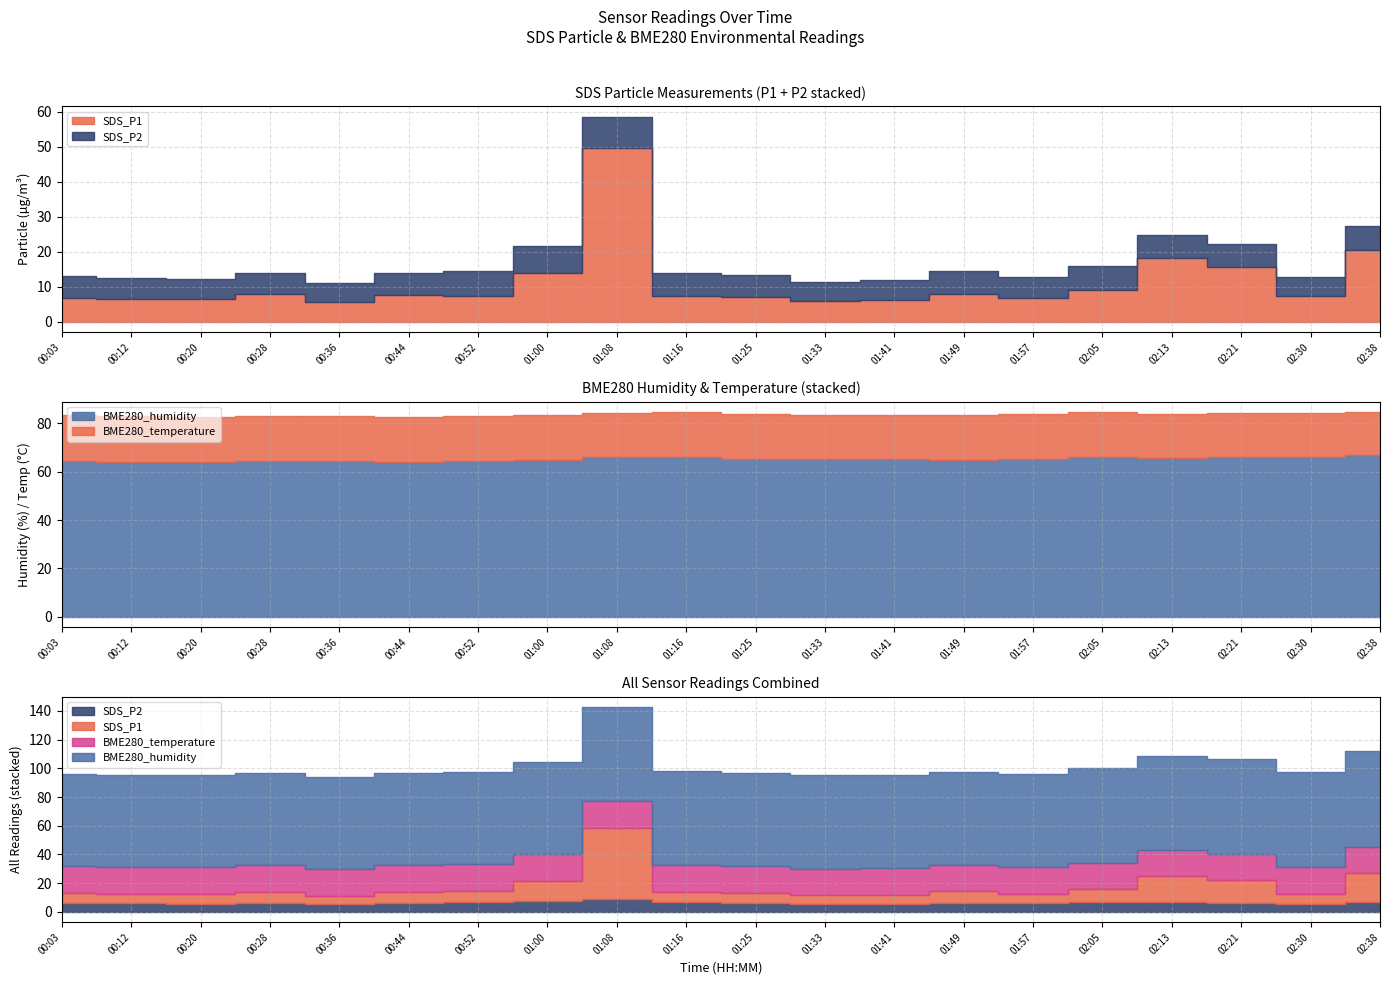

What is the label of the 15th point from the left?

01:57